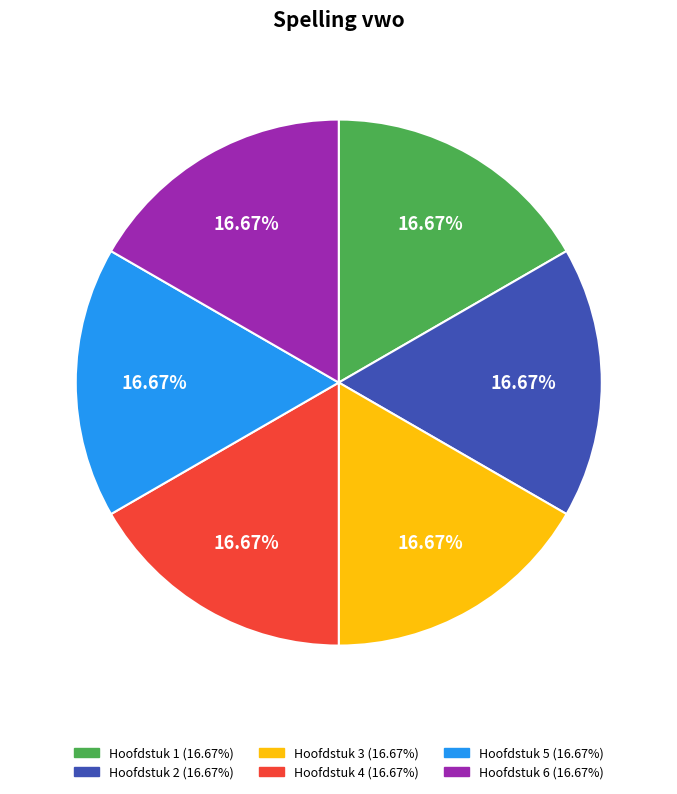

What is the ratio of the value at Hoofdstuk 1 to the value at Hoofdstuk 5?

1.0